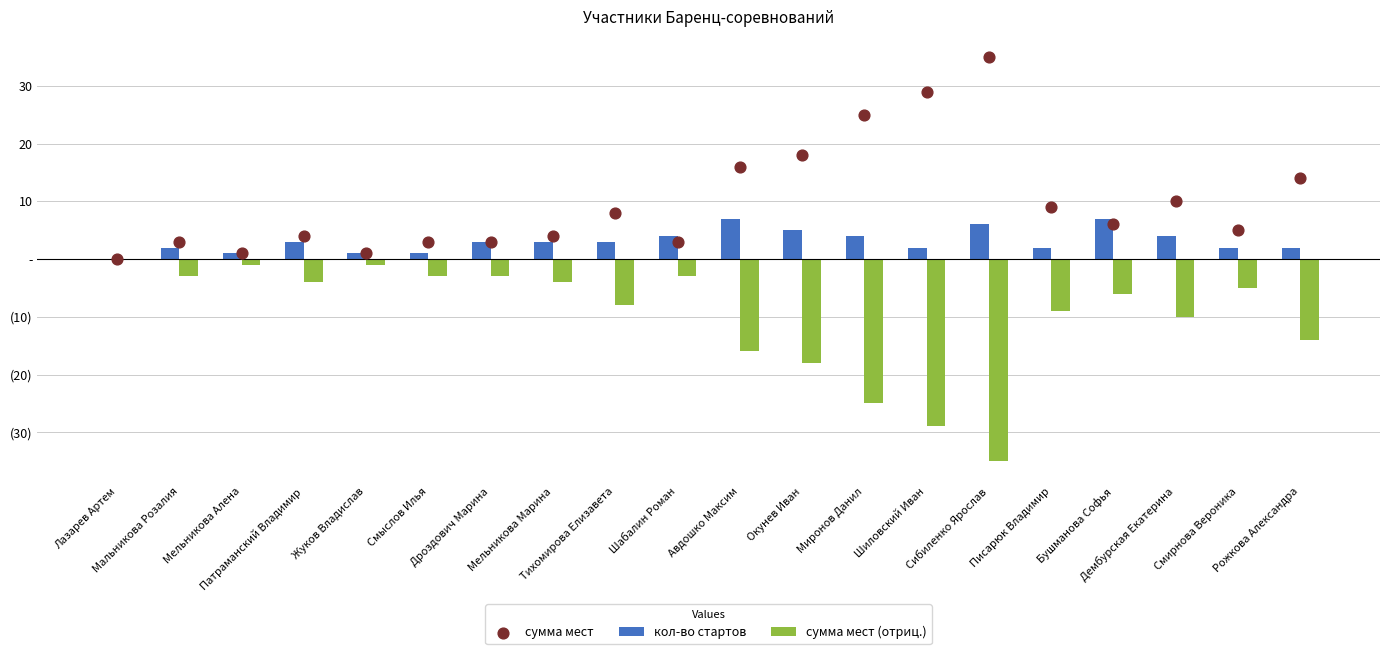

What is the total value across all series at Мельникова Алена?

1